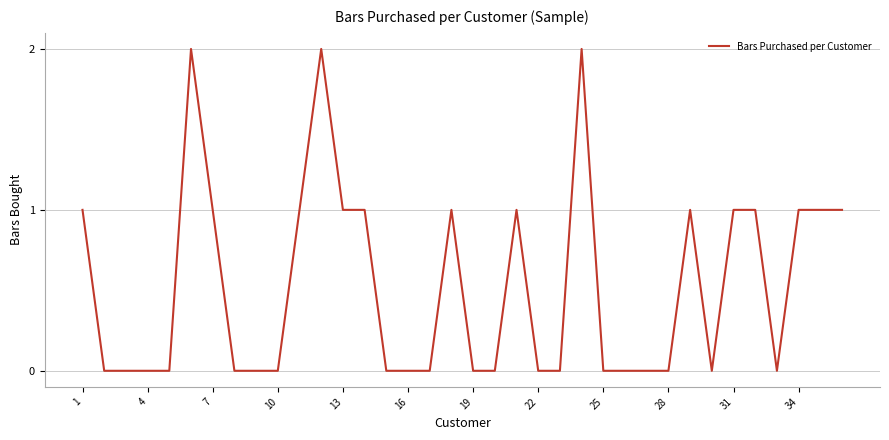

Is this an area chart (filled region under the line)?

No